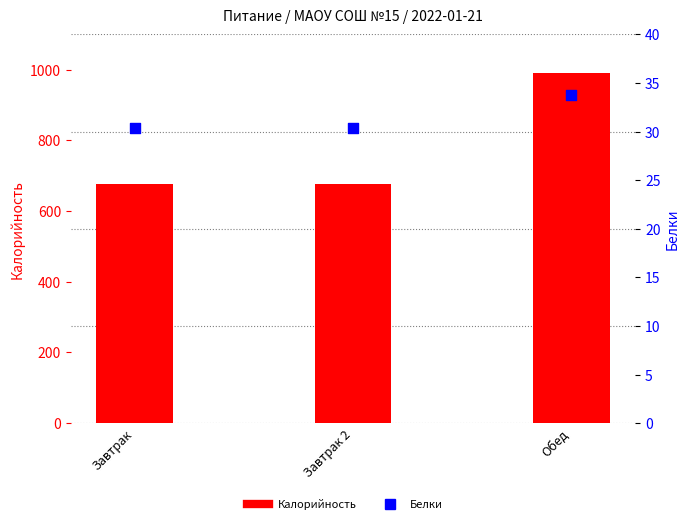

Which series reaches the maximum Y coordinate?

Калорийность